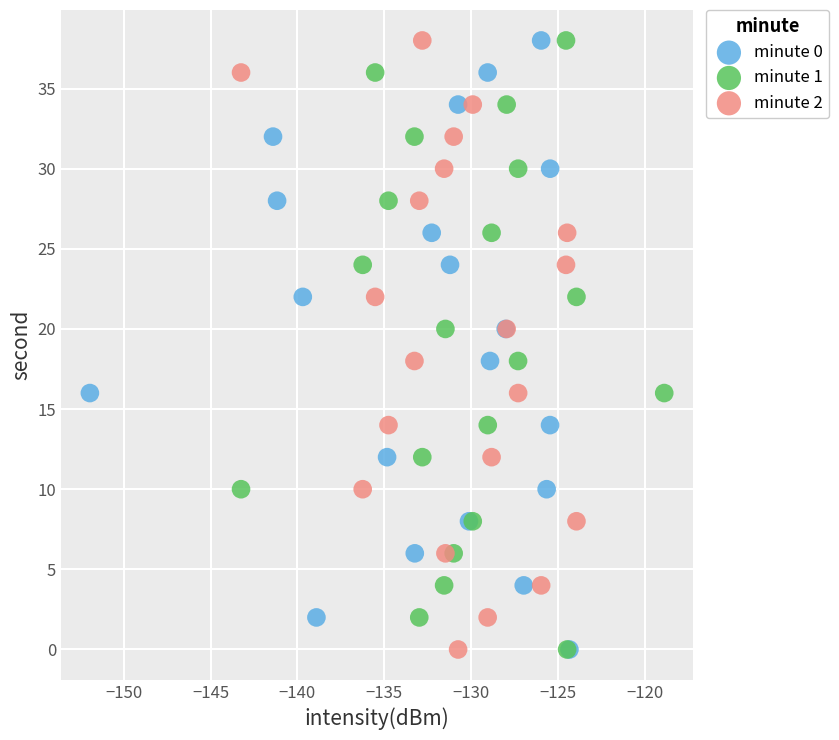

What are all the series names shown in the legend?

minute 0, minute 1, minute 2